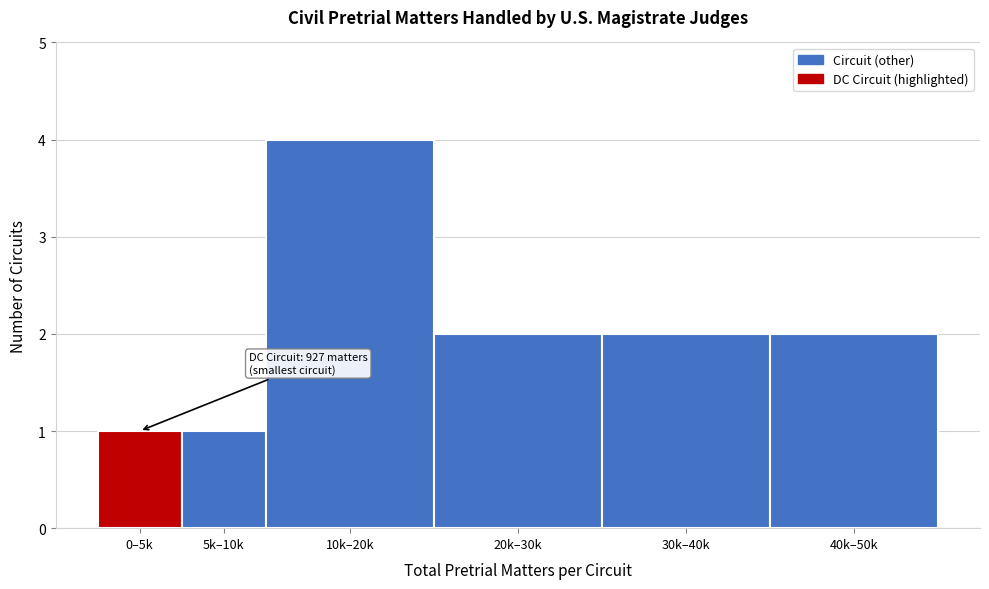

Reading left to right, extract all data points from this chart.

1	1	4	2	2	2